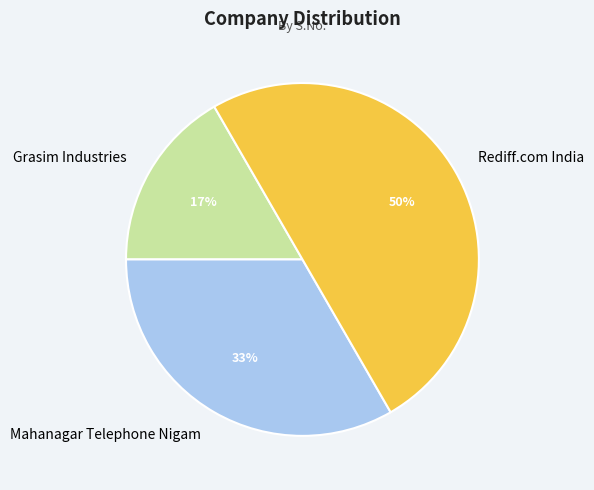

To the nearest percent, what is the average slice percentage?

33%